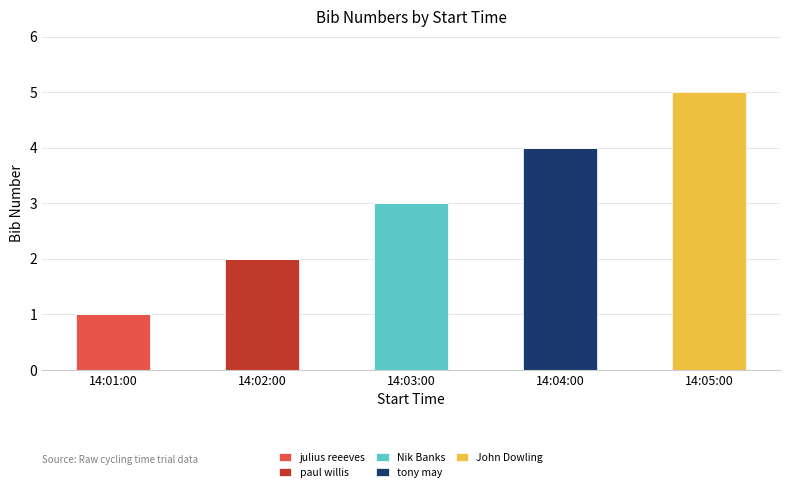

True or false: julius reeeves has a value of 0 at 14:04:00.

True